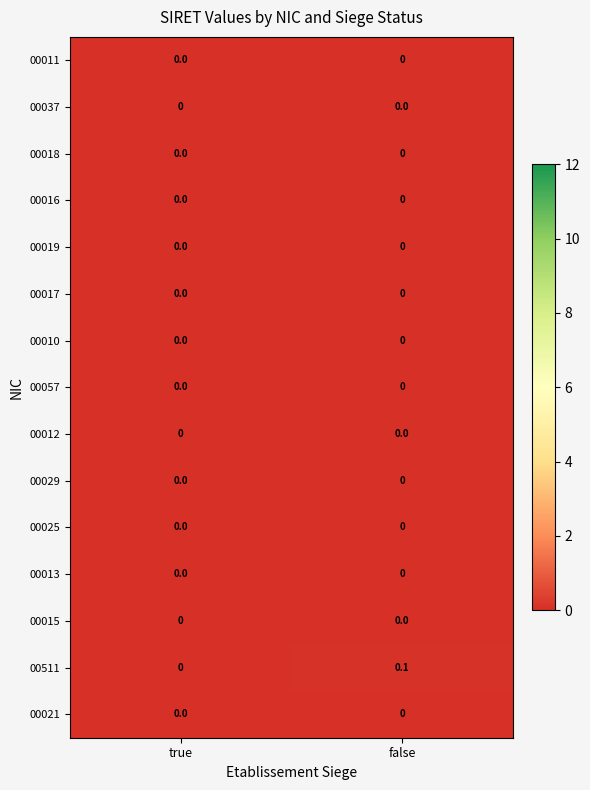

Which series has the largest total across all categories?

00511